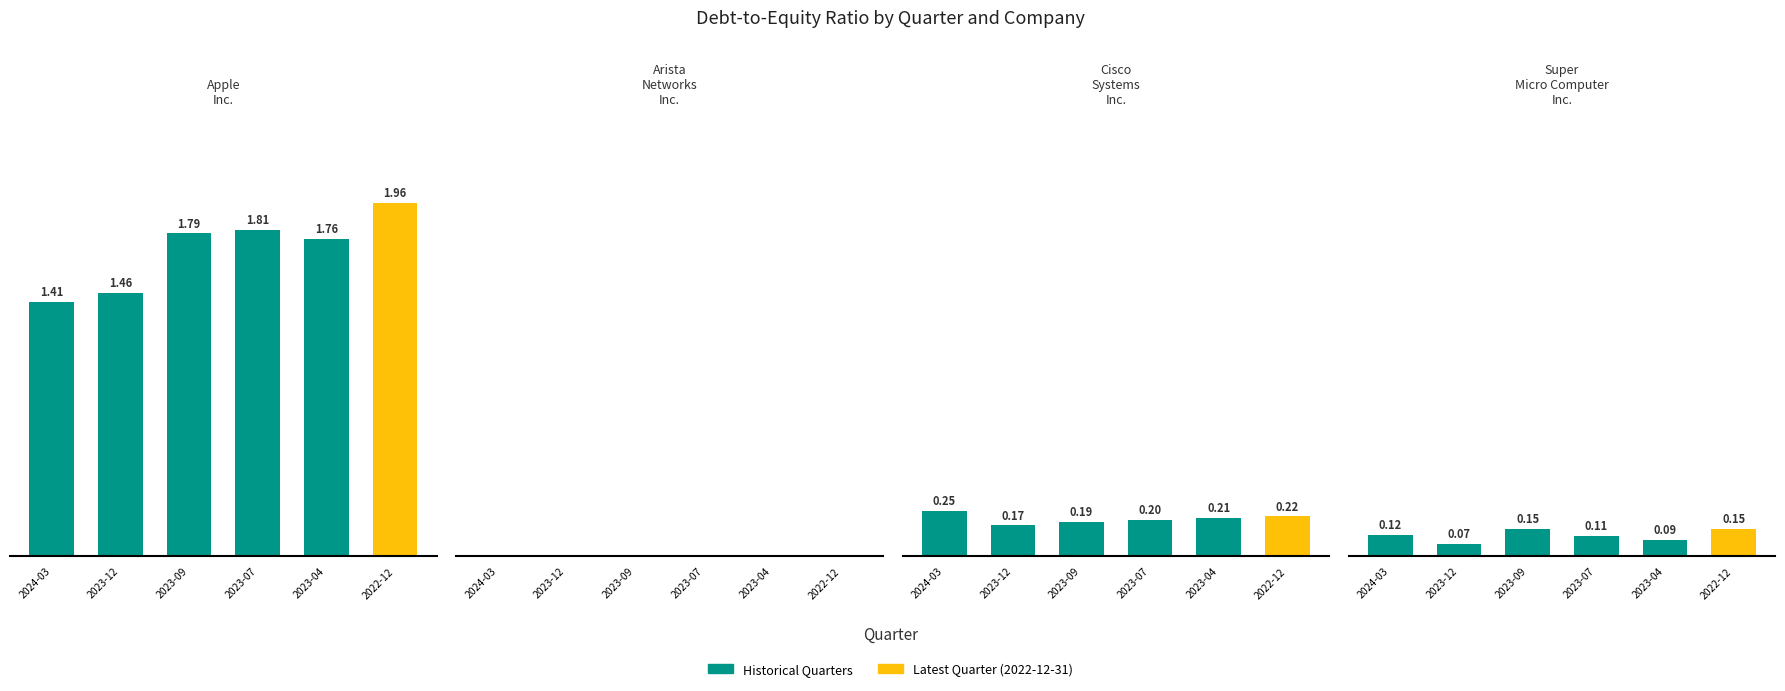

What is the value of the Super Micro Computer Inc. bar at the 4th from the left?

0.1